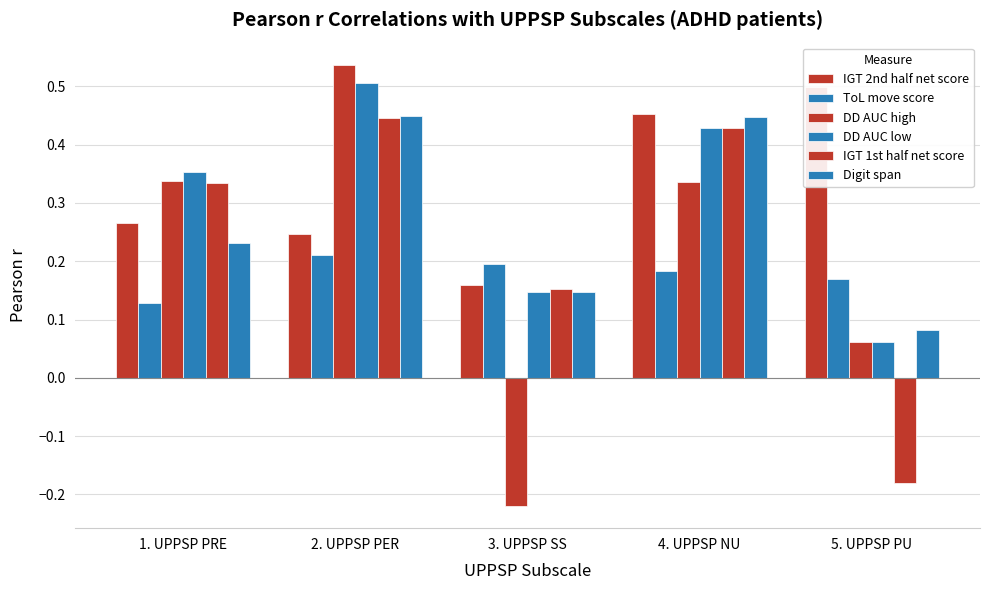

Reading left to right, transcribe all the data shown in this chart.

IGT 2nd half net score: 1. UPPSP PRE=0.3	2. UPPSP PER=0.2	3. UPPSP SS=0.2	4. UPPSP NU=0.5	5. UPPSP PU=0.5
ToL move score: 1. UPPSP PRE=0.1	2. UPPSP PER=0.2	3. UPPSP SS=0.2	4. UPPSP NU=0.2	5. UPPSP PU=0.2
DD AUC high: 1. UPPSP PRE=0.3	2. UPPSP PER=0.5	3. UPPSP SS=-0.2	4. UPPSP NU=0.3	5. UPPSP PU=0.1
DD AUC low: 1. UPPSP PRE=0.4	2. UPPSP PER=0.5	3. UPPSP SS=0.1	4. UPPSP NU=0.4	5. UPPSP PU=0.1
IGT 1st half net score: 1. UPPSP PRE=0.3	2. UPPSP PER=0.4	3. UPPSP SS=0.2	4. UPPSP NU=0.4	5. UPPSP PU=-0.2
Digit span: 1. UPPSP PRE=0.2	2. UPPSP PER=0.4	3. UPPSP SS=0.1	4. UPPSP NU=0.4	5. UPPSP PU=0.1